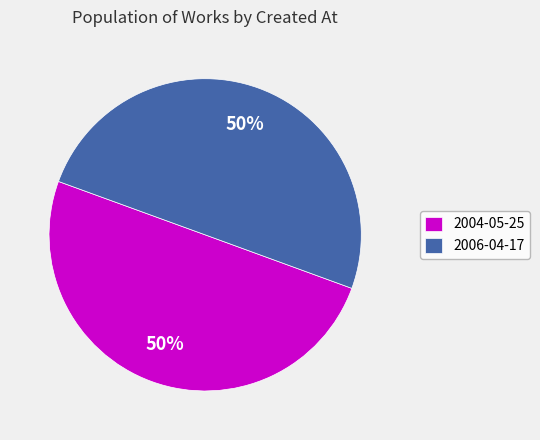

True or false: 2004-05-25 accounts for 64% of the total.

False